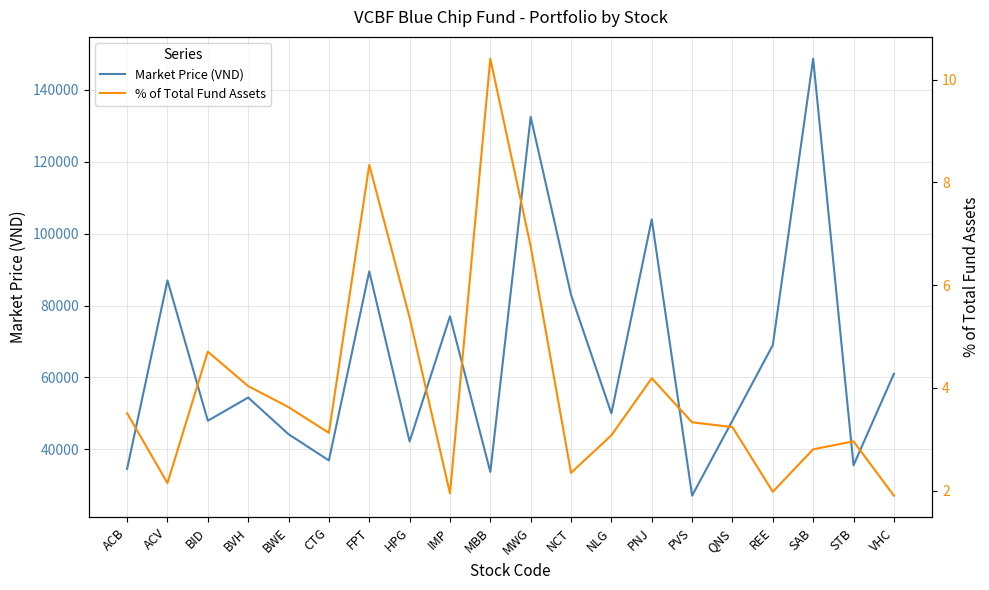

At which category does the chart reach its peak across all series?

SAB